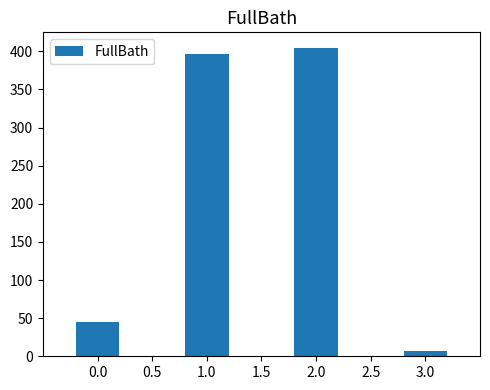

How many distinct data groups are displayed?

1